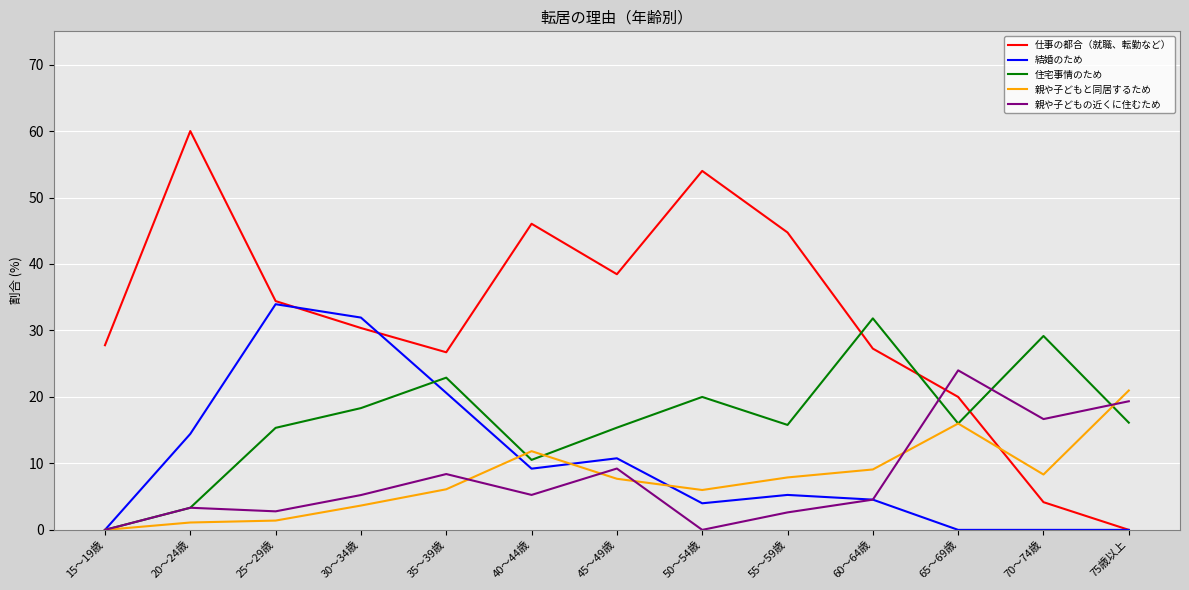

At which category does the chart reach its peak across all series?

20～24歳